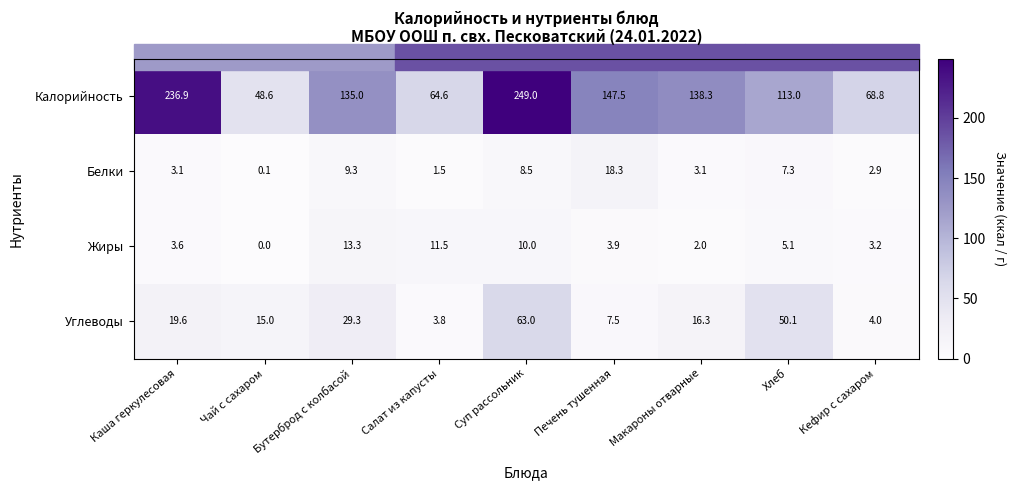

Which series changed the most between Суп рассольник and Печень тушенная?

Калорийность